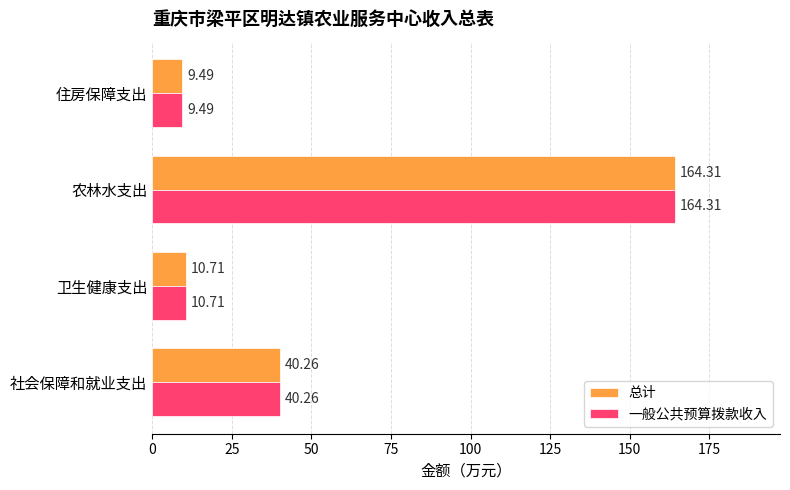

Rank the categories by 总计 value from lowest to highest.

住房保障支出, 卫生健康支出, 社会保障和就业支出, 农林水支出